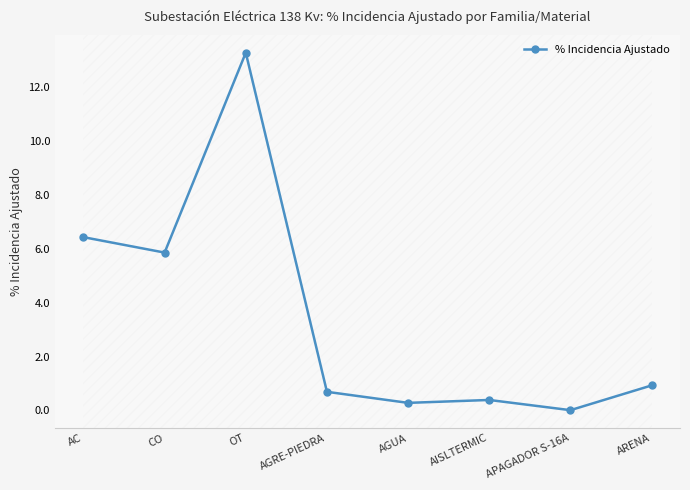

How many data points does each series have?

8